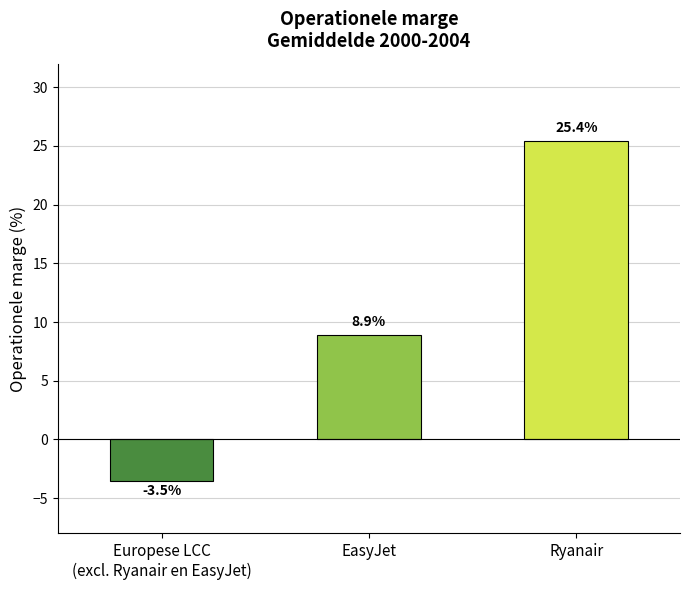

Are the bars horizontal?

No